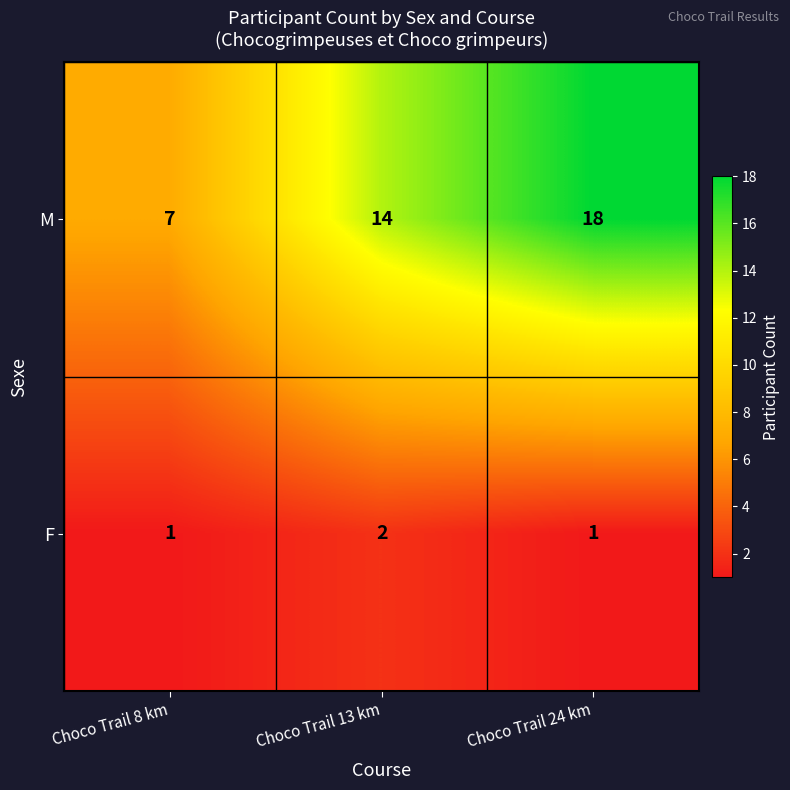

How many F values are between 1 and 2?

3